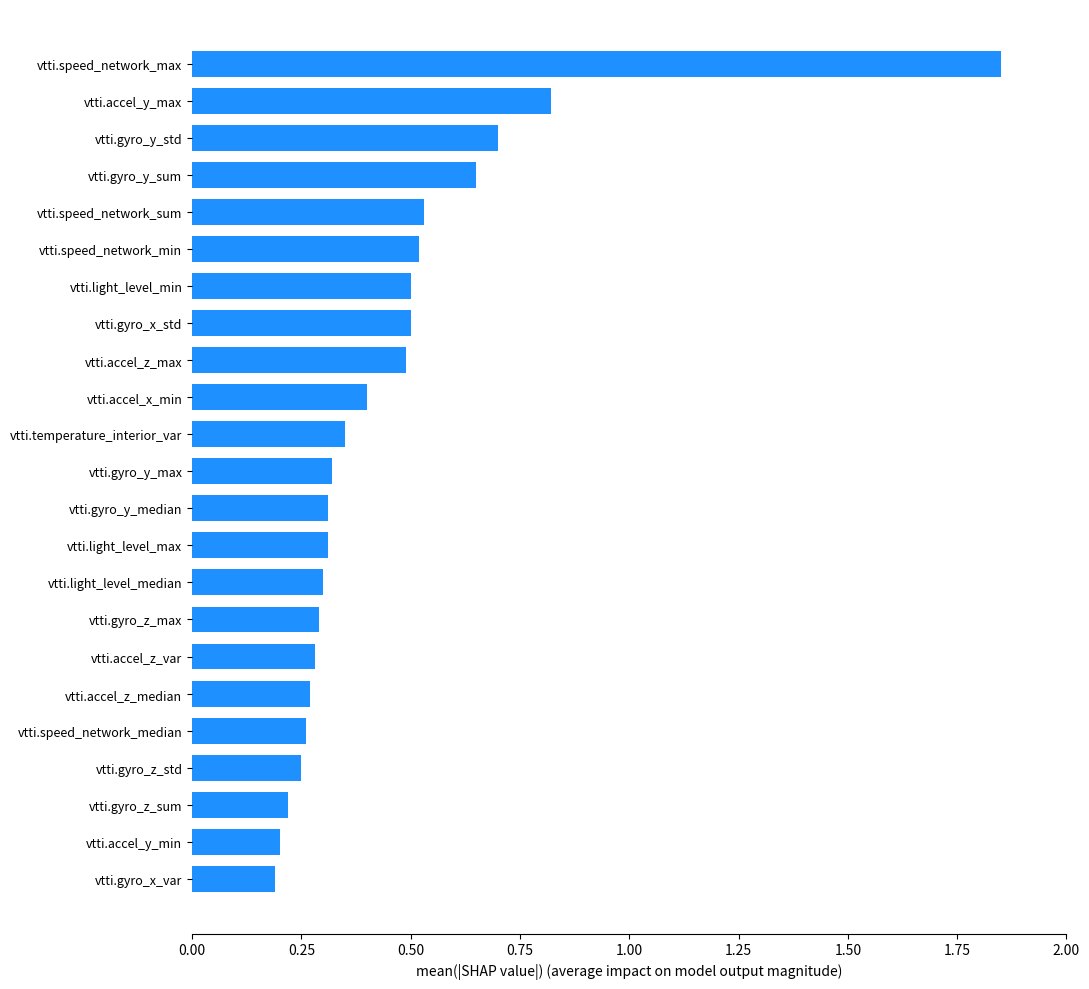

What is the label of the 13th bar from the bottom?

vtti.temperature_interior_var